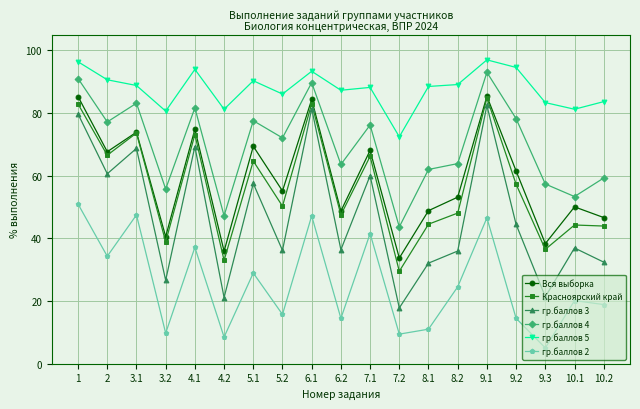

What is the difference between the maximum and minimum values in the гр.баллов 3 series?

64.6